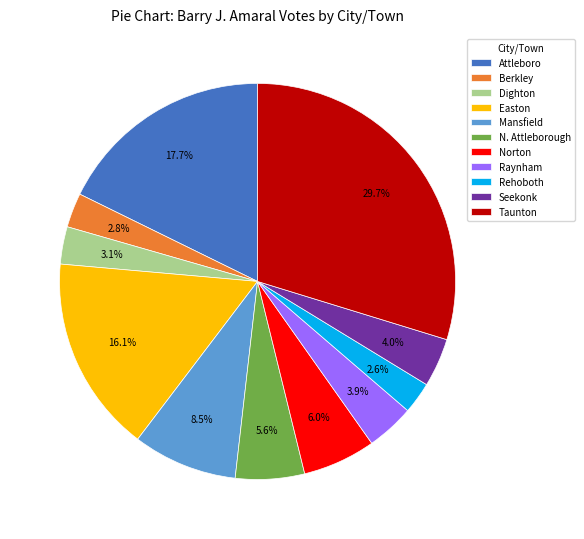

Does Rehoboth represent more than half of the total?

No